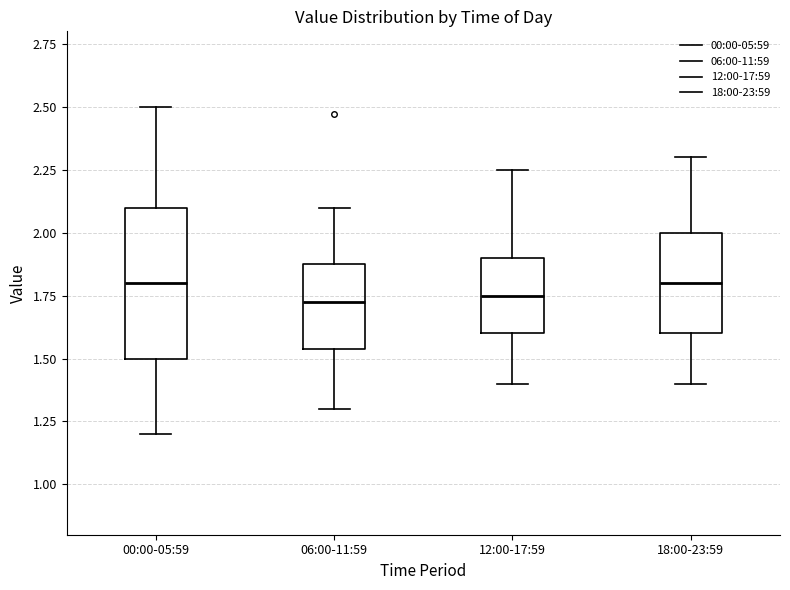

Reading left to right, read every box against the y-axis: the position of its median line, the range the box covers, and the ends of its whiskers. The values are not printed on the chart, so give them approximately, as read against the axis.

00:00-05:59: median 1.80, box 1.50 to 2.10, whiskers 1.20 to 2.50
06:00-11:59: median 1.75, box 1.55 to 1.90, whiskers 1.30 to 2.10
12:00-17:59: median 1.75, box 1.60 to 1.90, whiskers 1.40 to 2.25
18:00-23:59: median 1.80, box 1.60 to 2.00, whiskers 1.40 to 2.30